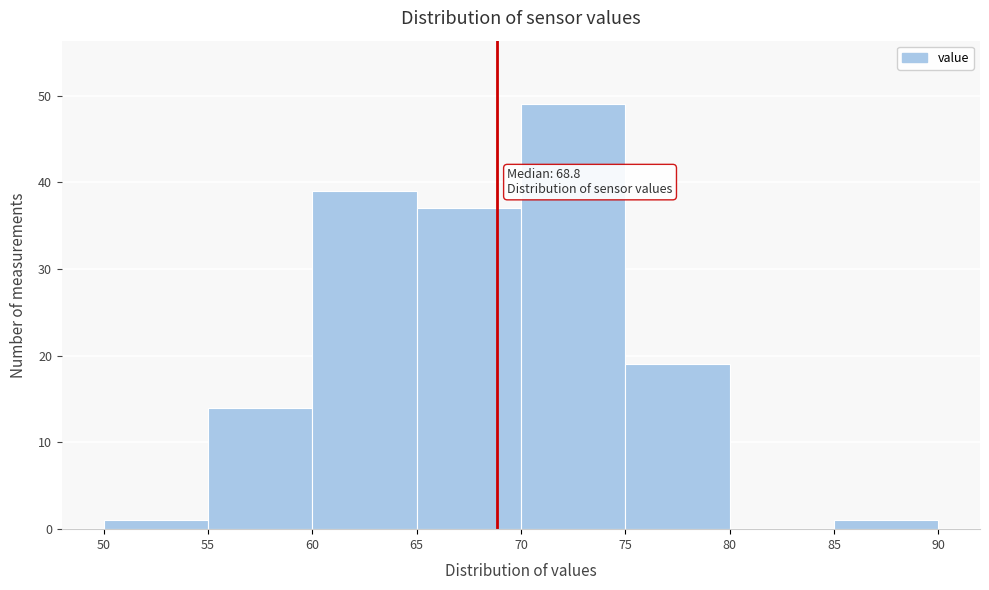

Over which range of the x-axis is the bar tallest?

70 to 75